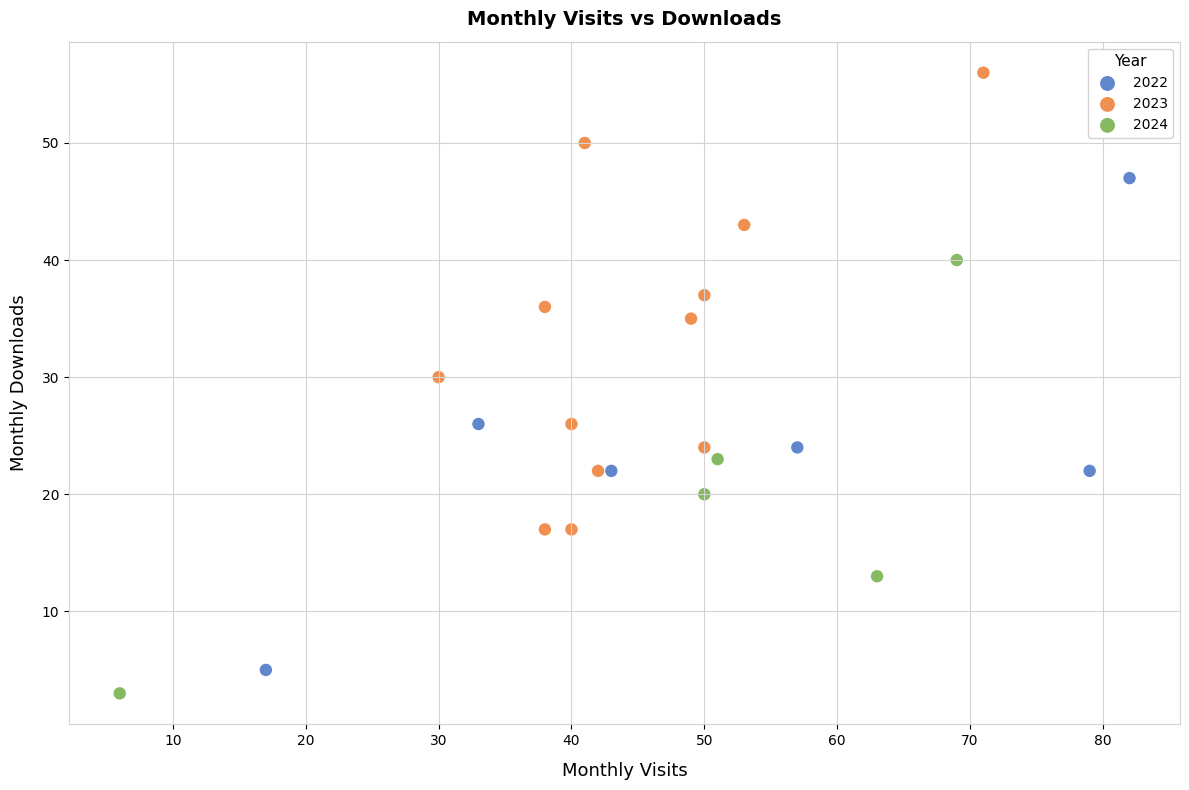

What are all the series names shown in the legend?

2022, 2023, 2024